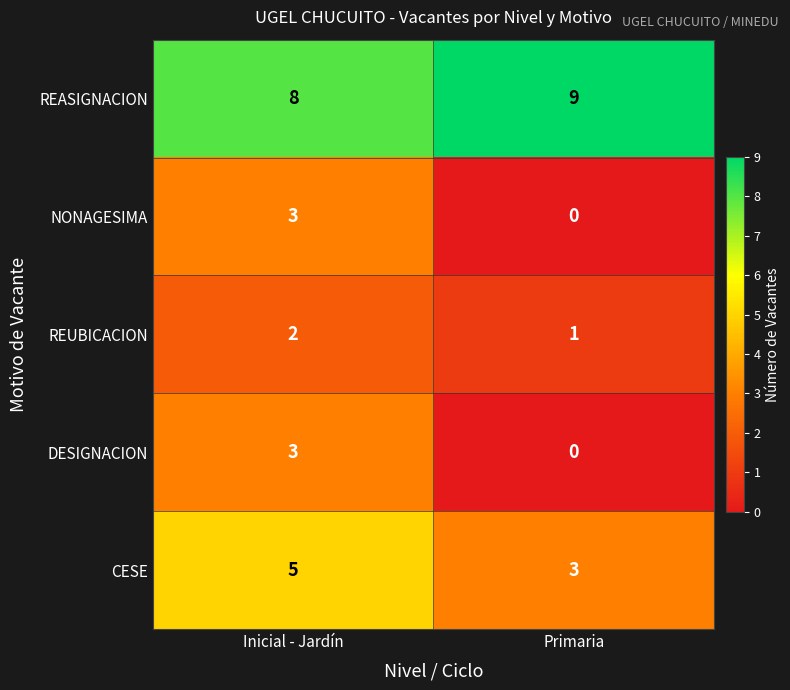

Rank the categories by REASIGNACION value from lowest to highest.

Inicial - Jardín, Primaria